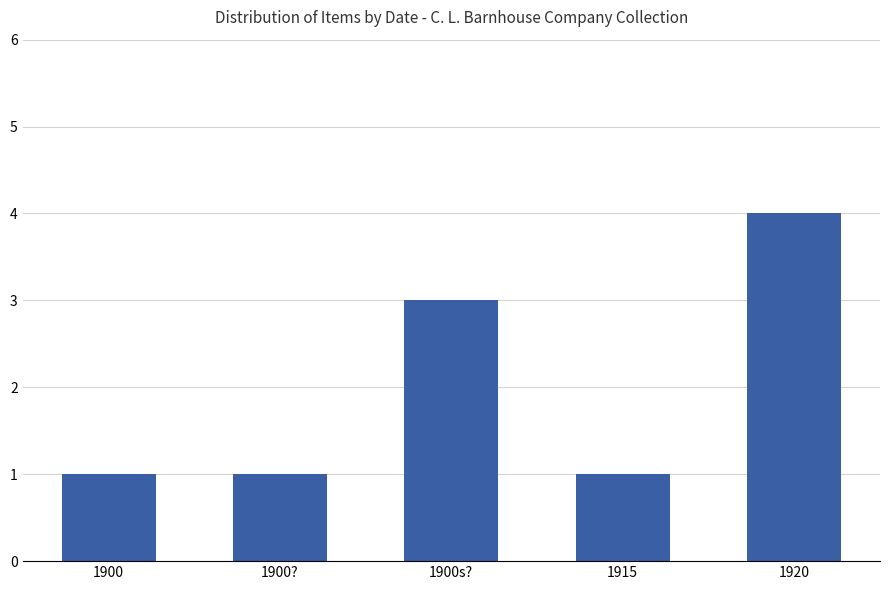

What is the value of the 2nd bar from the left?

1